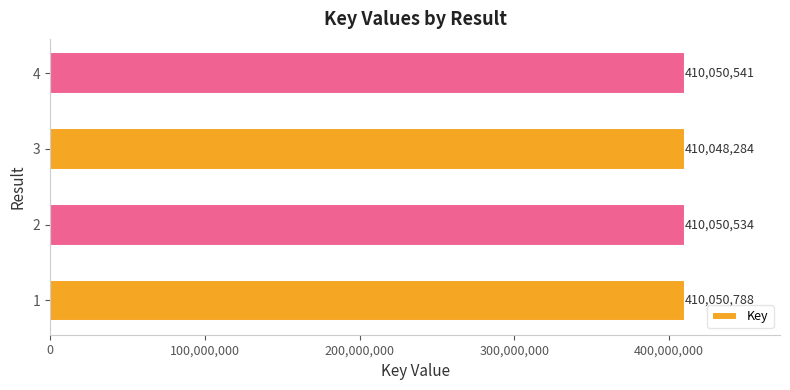

Which category has the lowest value across all series?

3